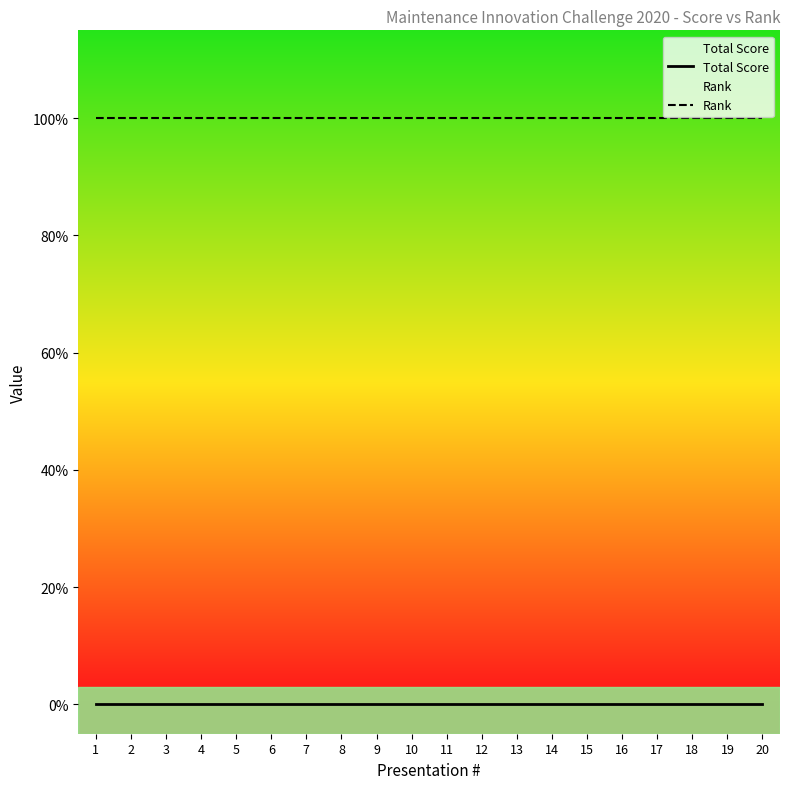

True or false: Total Score has more than 1 interior local peaks.

False